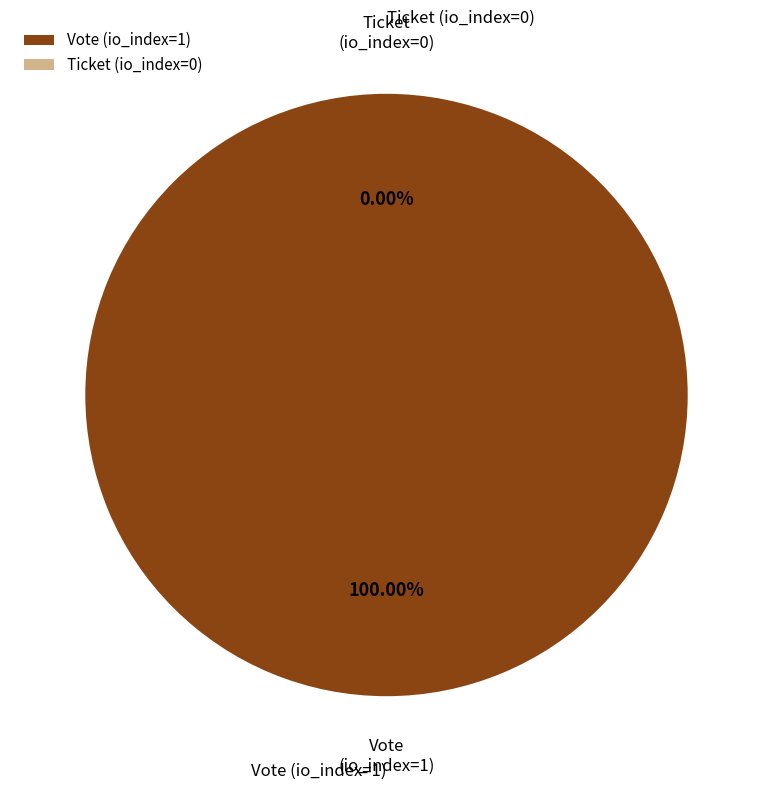

How many segments does this pie chart have?

2